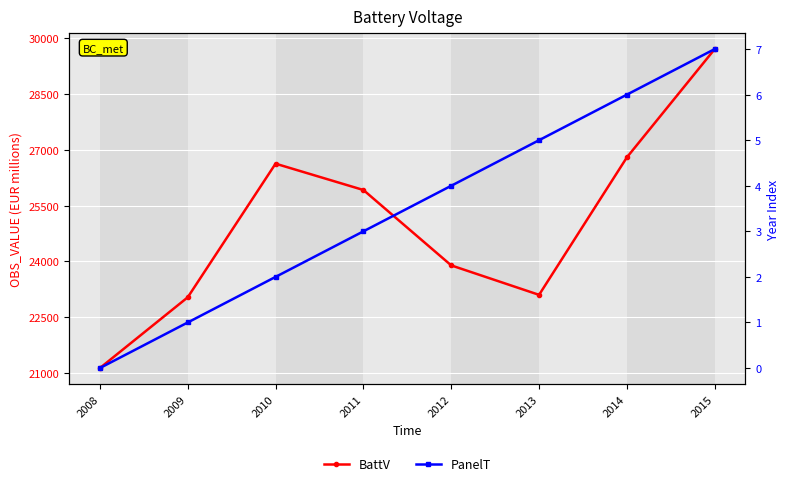

What is the spread (max minus min) of values at 2009?

23036